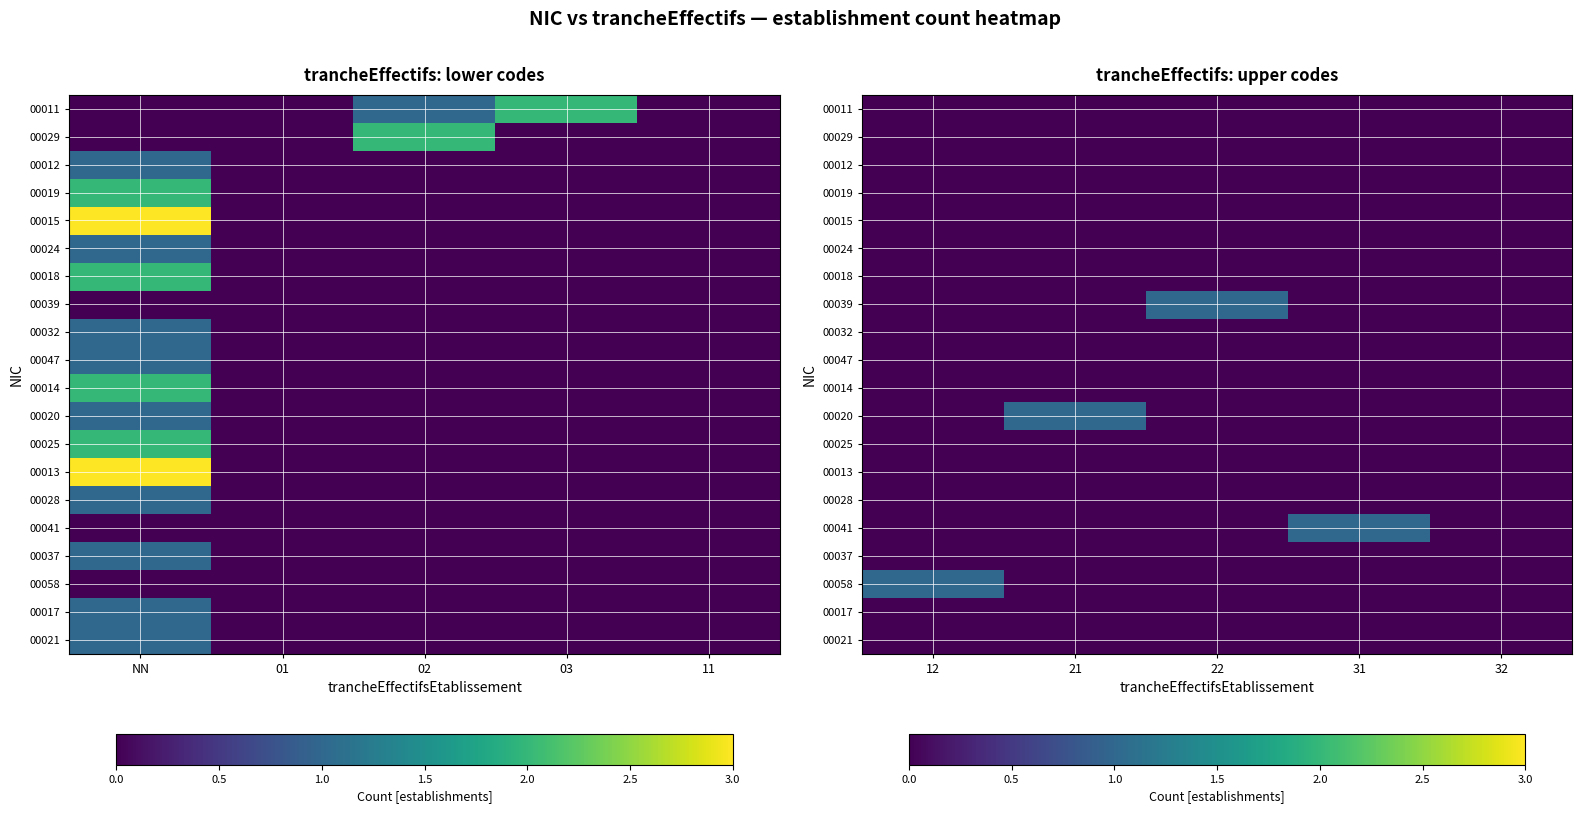

How many series are shown in this chart?

20